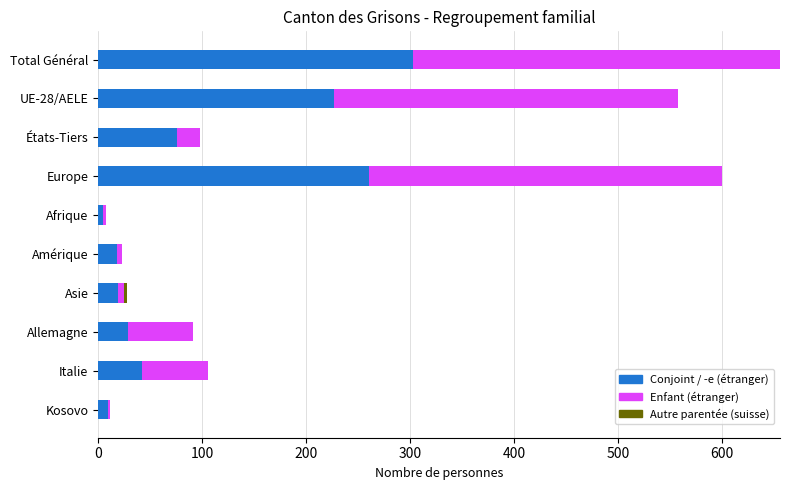

What is the total value across all series at Total Général?

656